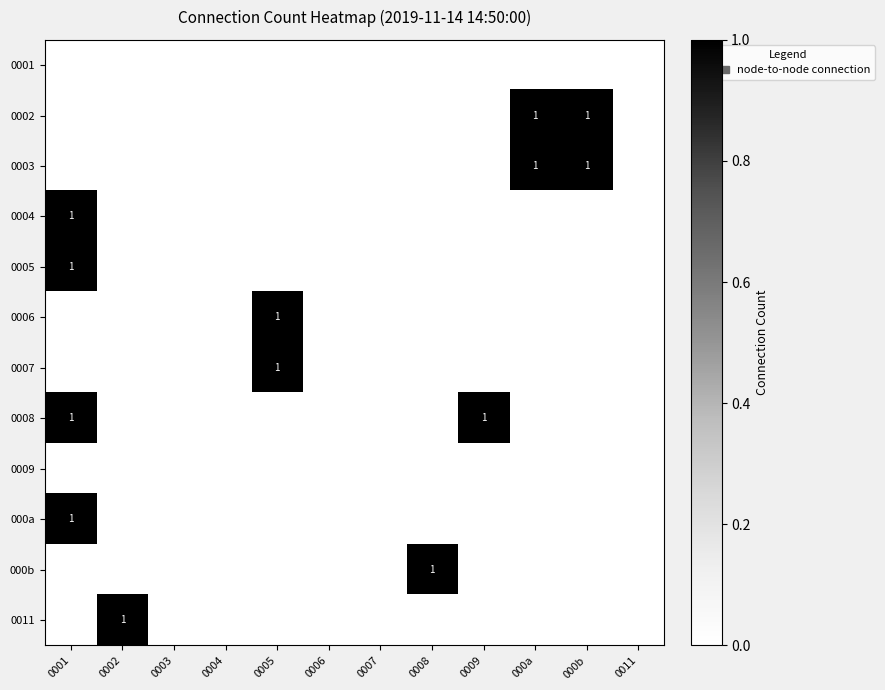

Which category has the highest value across all series?

000a